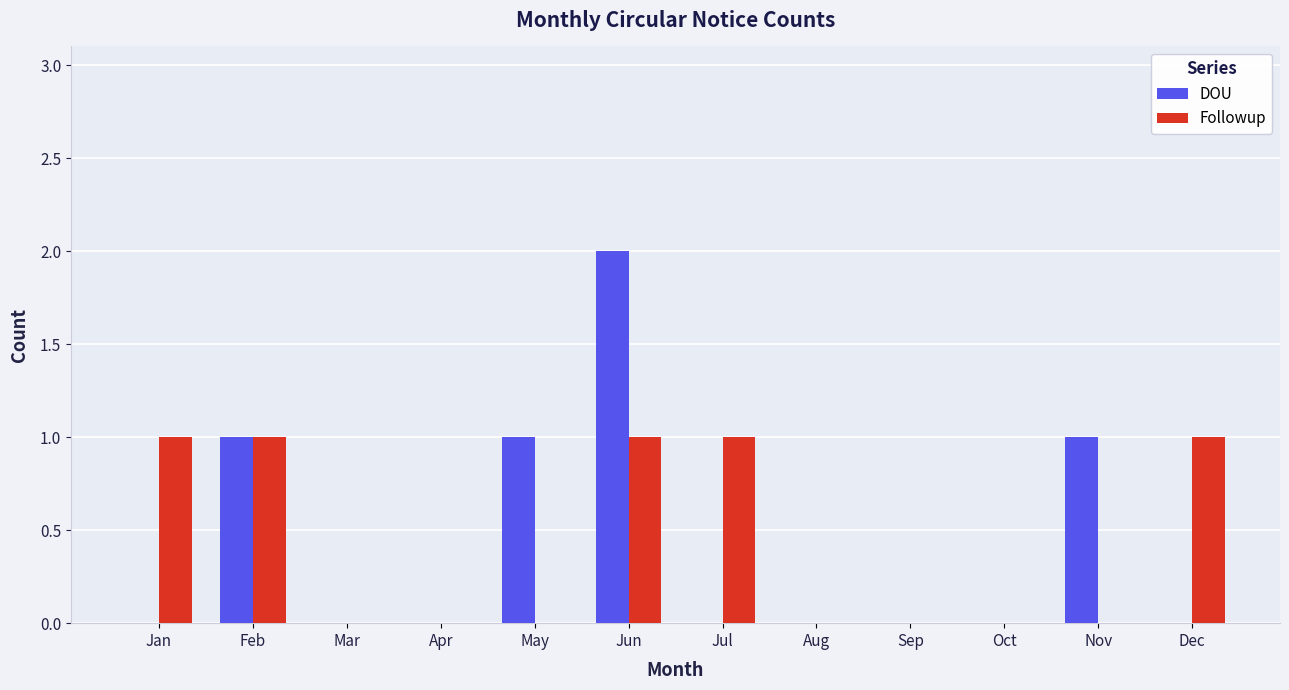

At which category is the sum across all series the highest?

Jun